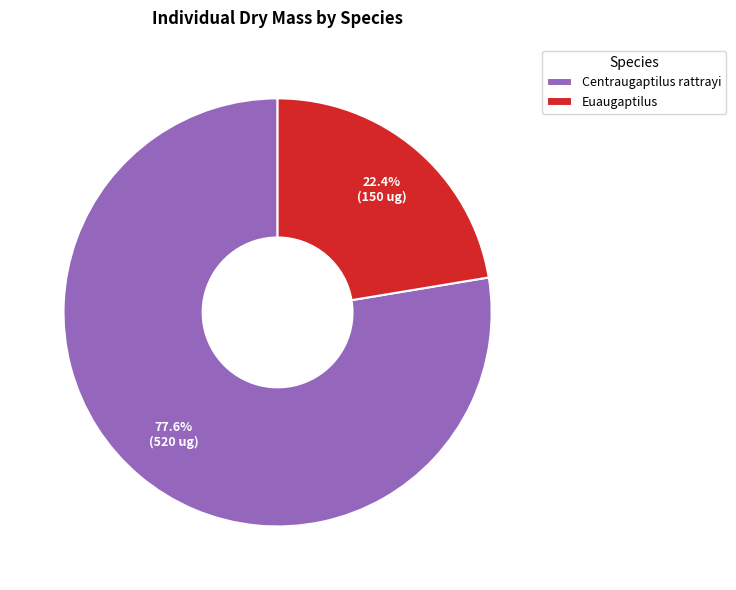

Which slice is the smallest?

Euaugaptilus